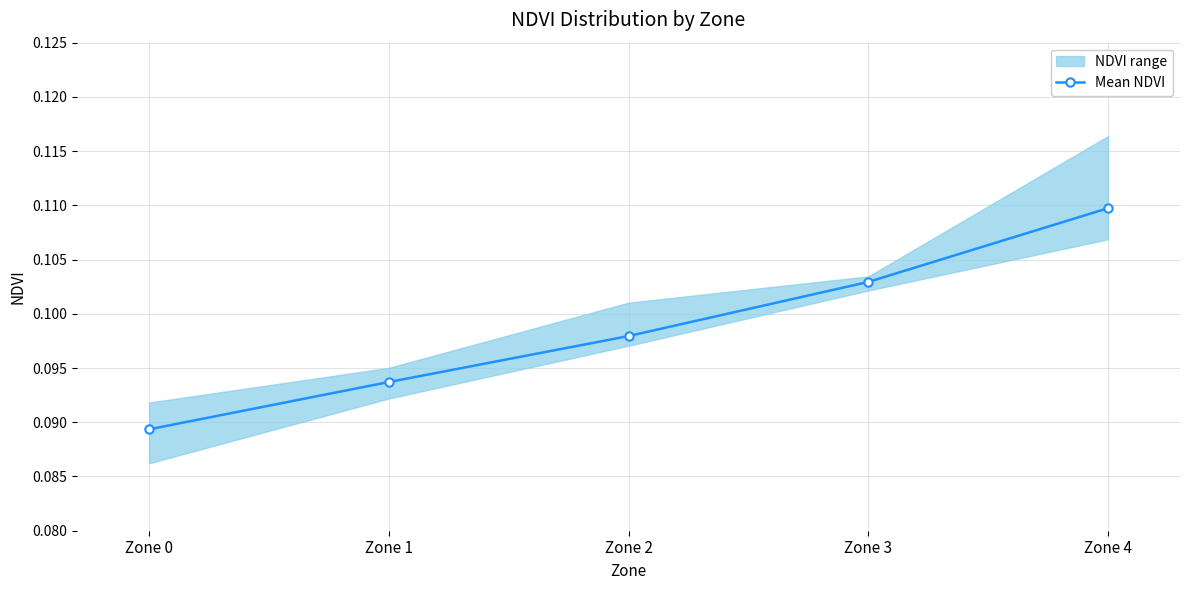

Which label corresponds to the largest value in the chart?

Zone 4